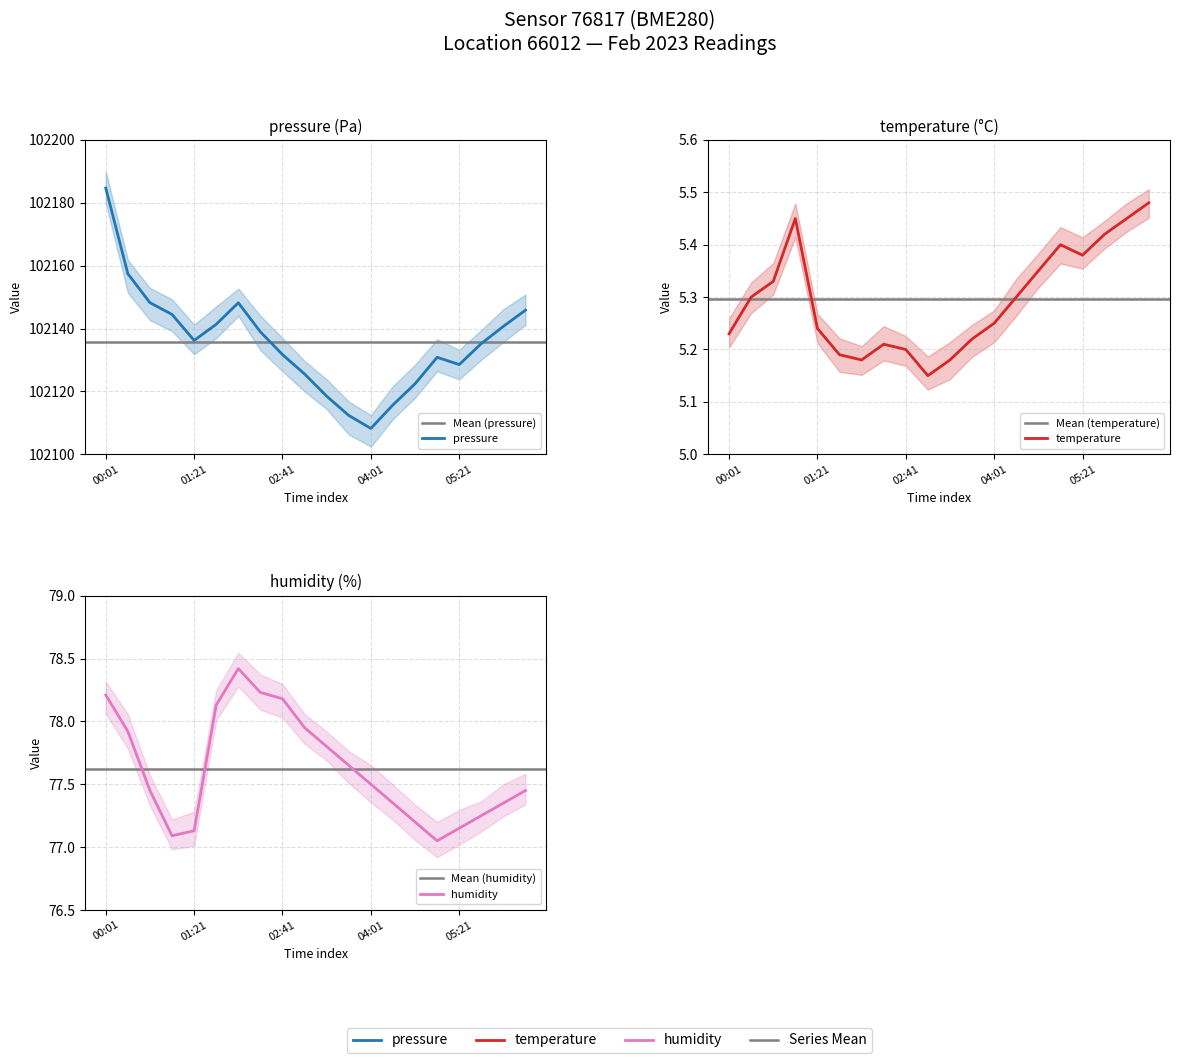

What is the label of the 13th point from the right?

02:21